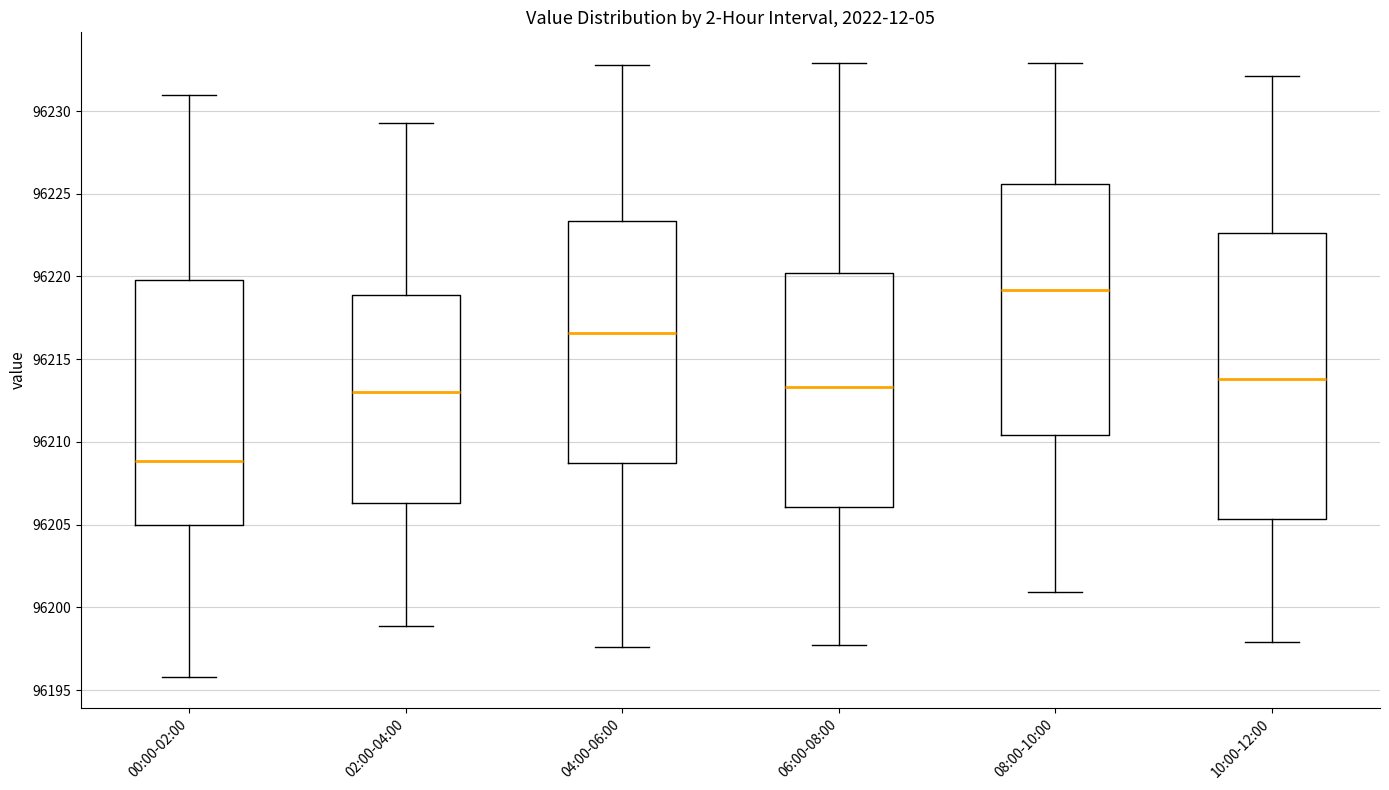

Comparing the boxes themselves (not the whiskers), which one is the tallest?

10:00-12:00